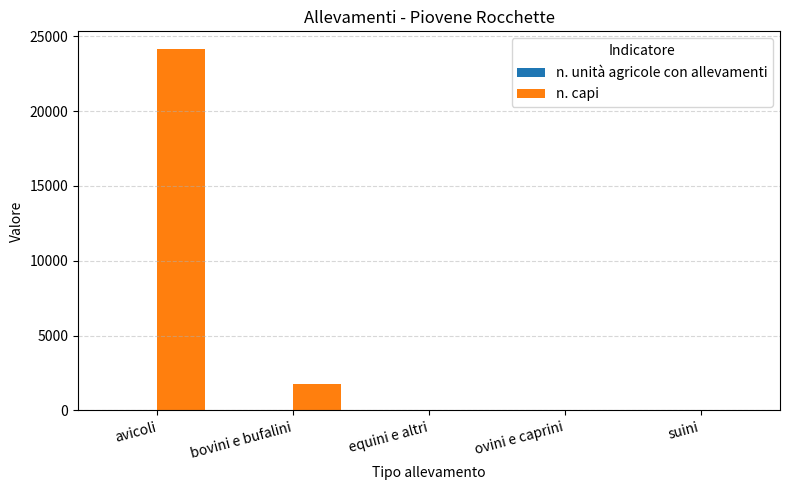

What is the greatest value displayed?

24118